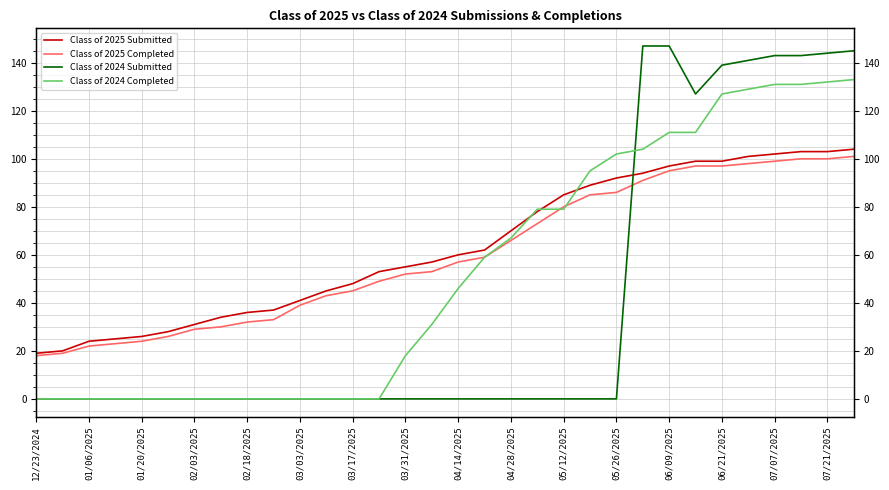

How many intersections are there between Class of 2025 Submitted and Class of 2024 Submitted?

1